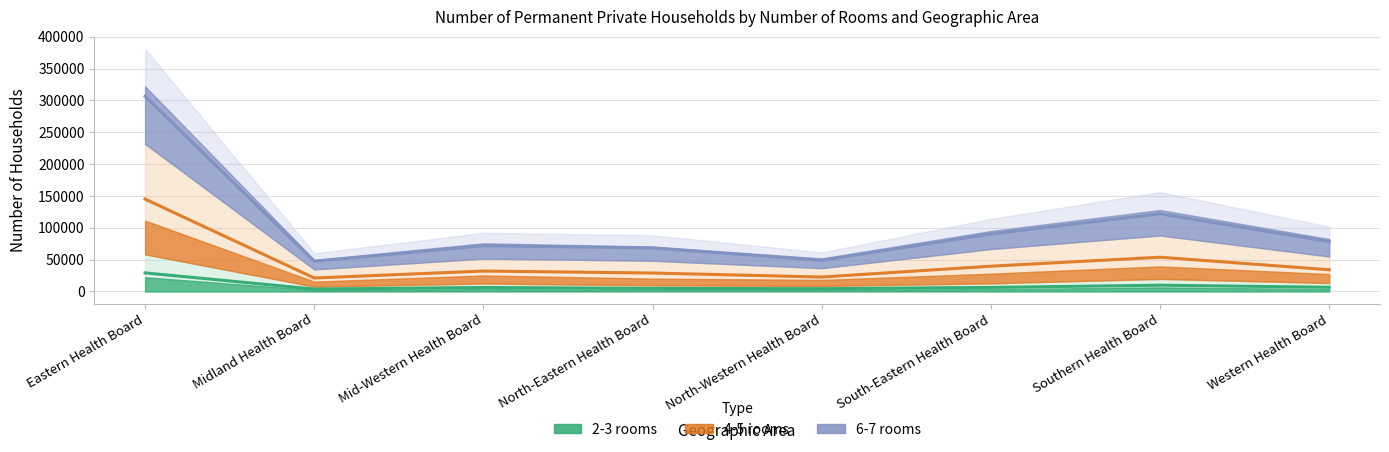

Where is the first local maximum for 2 rooms?

Mid-Western Health Board